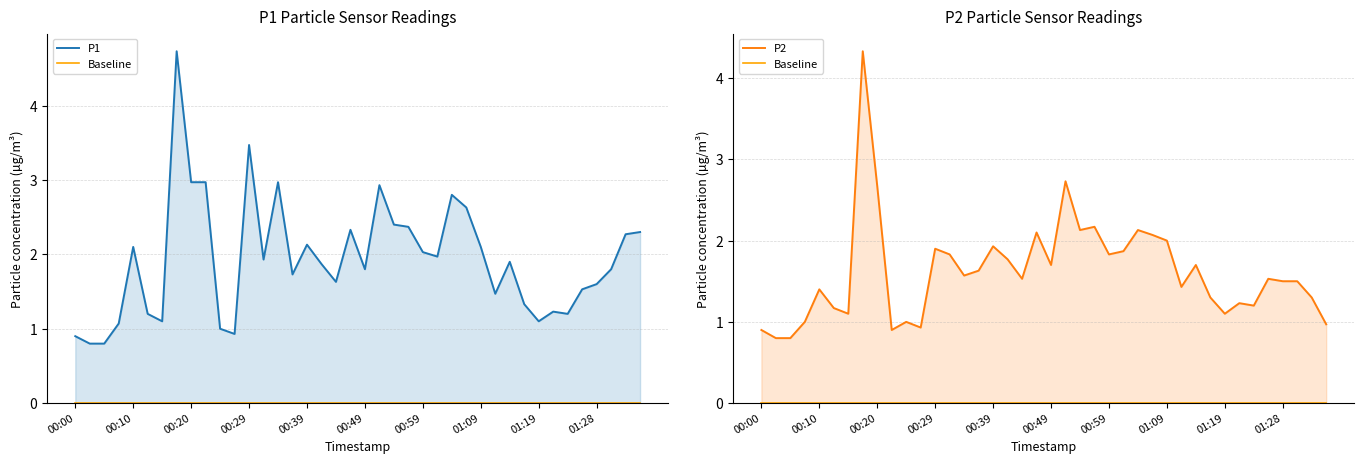

Does the chart have visible grid lines?

Yes